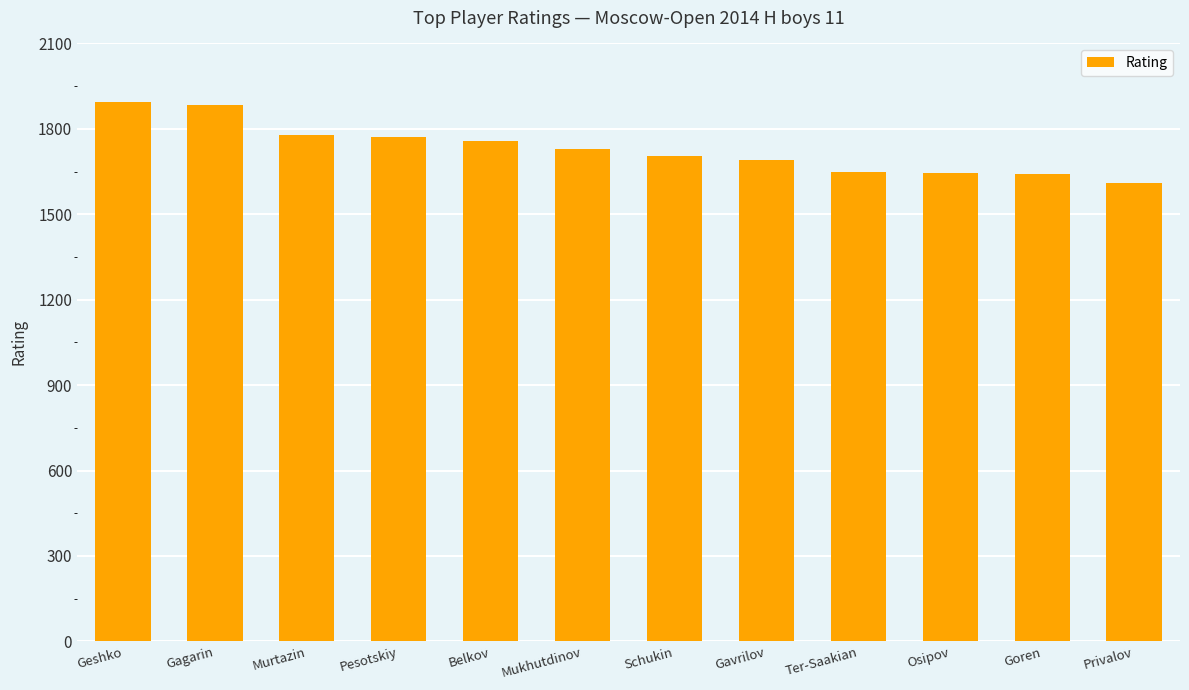

What is the value of the 7th bar from the left?

1703